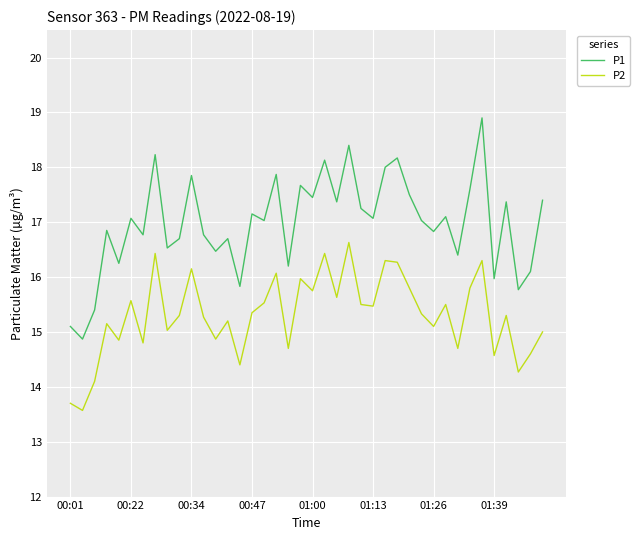

True or false: P1 and P2 cross at least once.

False